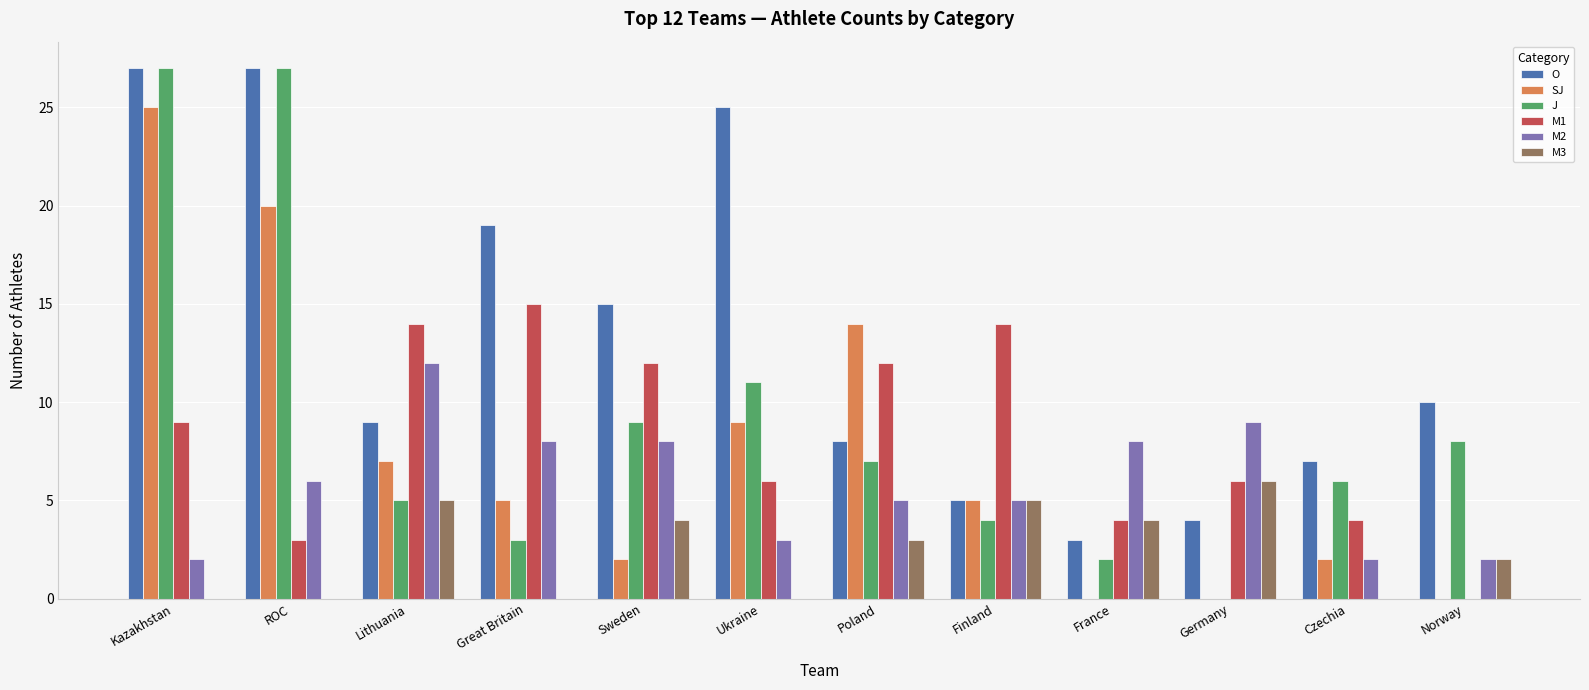

True or false: SJ has a value of 25 at Kazakhstan.

True